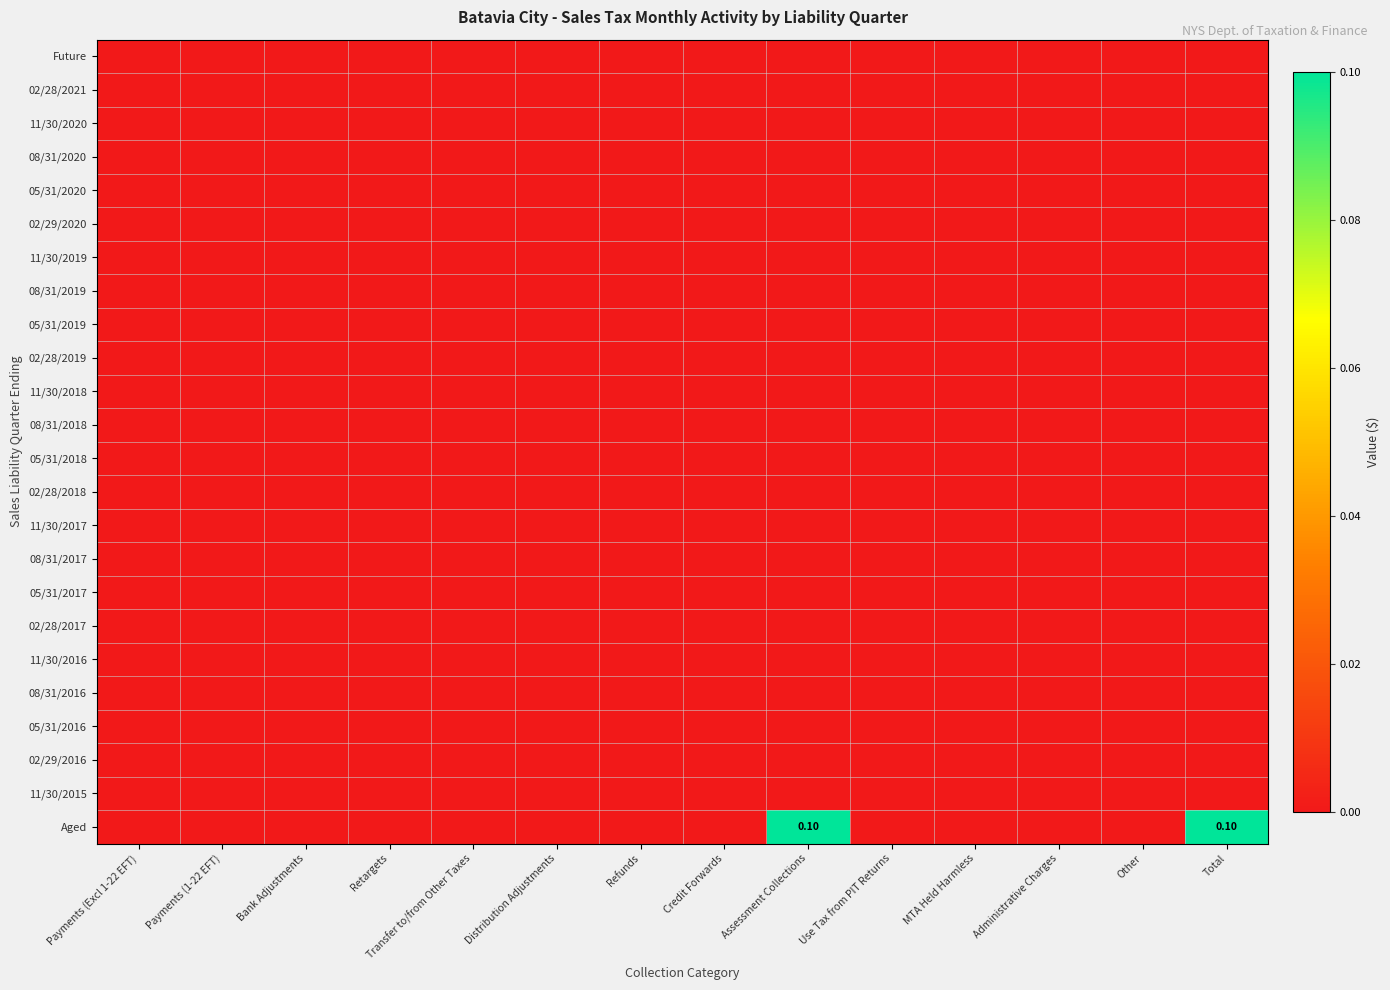

Is the value of 11/30/2020 at Bank Adjustments greater than the value of 05/31/2017 at MTA Held Harmless?

No